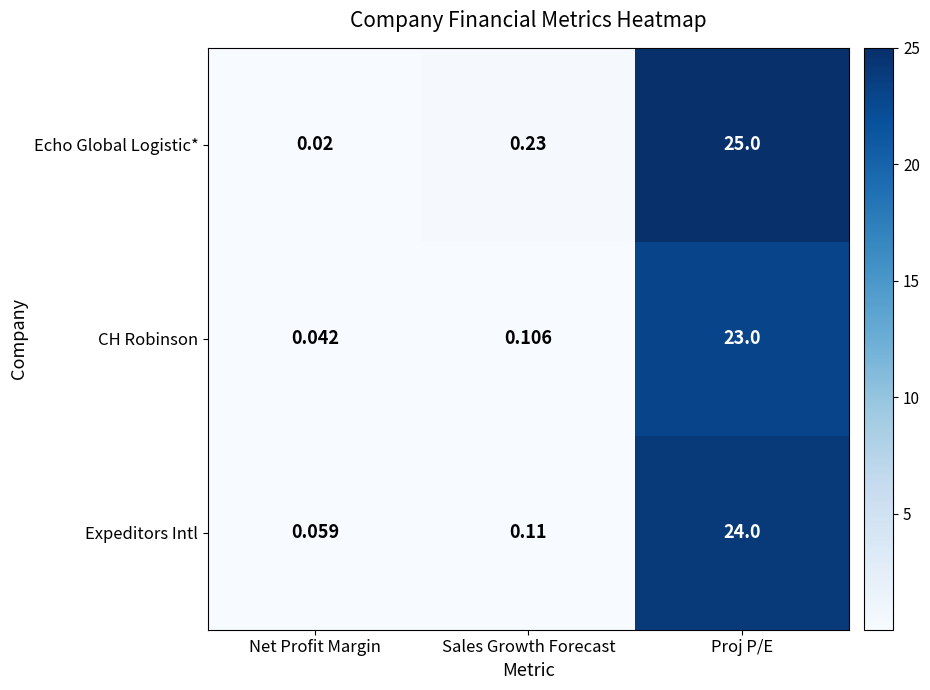

At which label is Expeditors Intl closest to 12?

Sales Growth Forecast